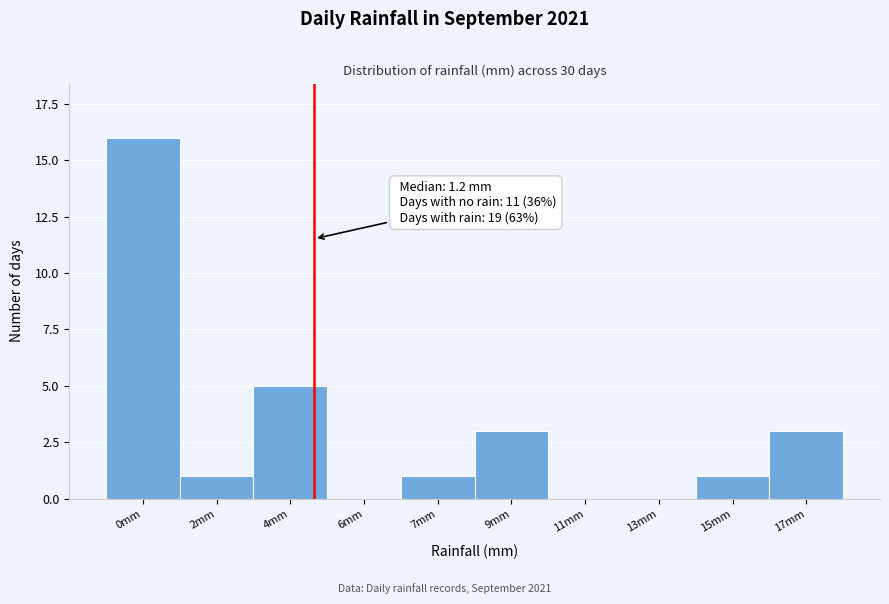

Reading left to right, list all the values displayed in this chart.

0mm=16	2mm=1	4mm=5	6mm=0	7mm=1	9mm=3	11mm=0	13mm=0	15mm=1	17mm=3